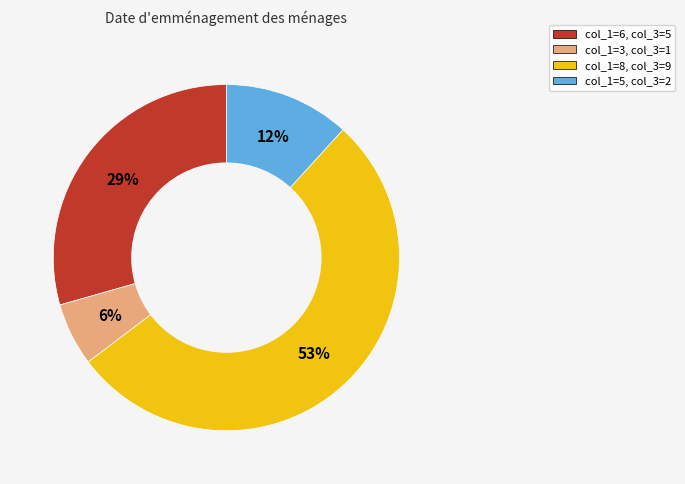

To the nearest percent, what is the difference between the largest and smallest slice percentages?

47%